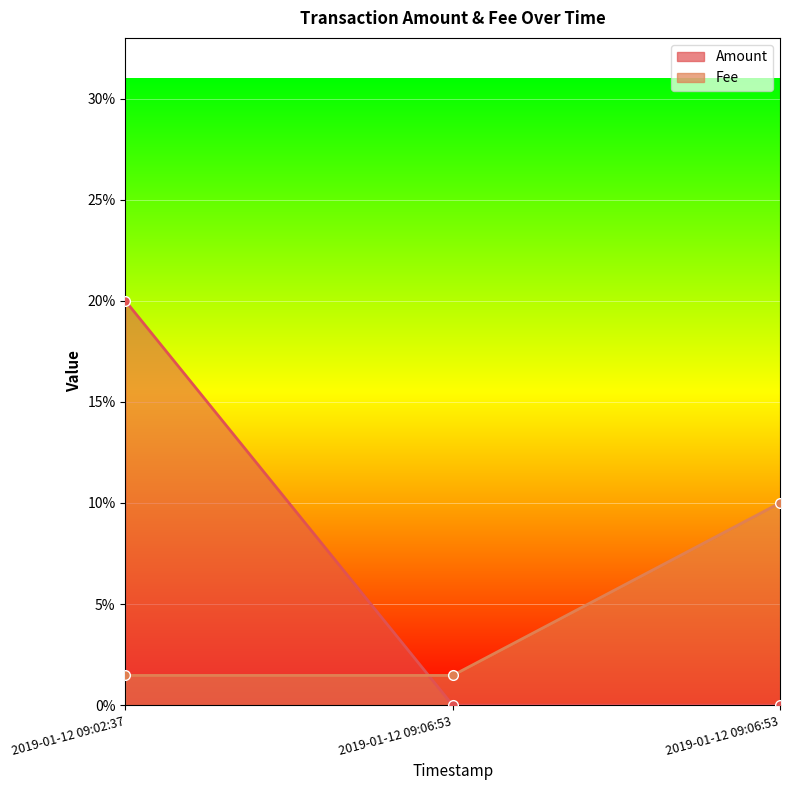

Rank the series by their average value, from highest to lowest.

Amount, Fee